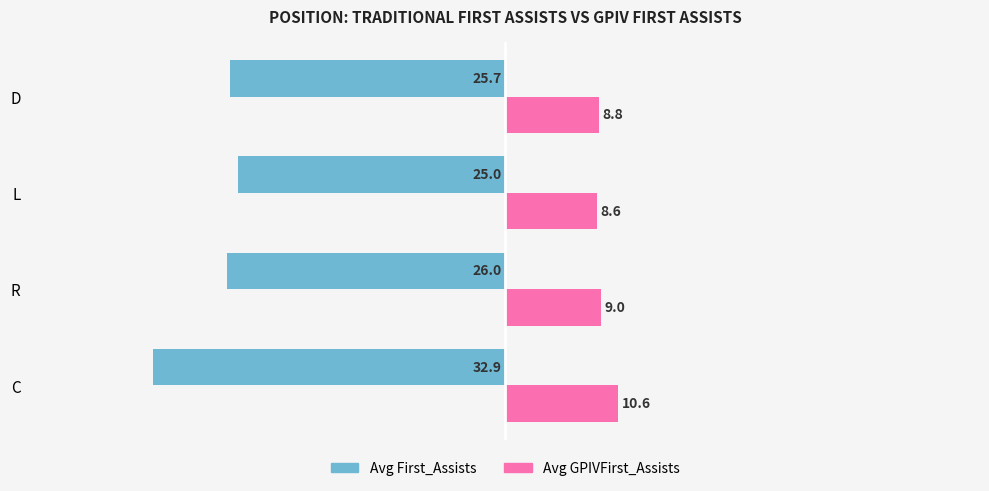

Which series changed the most between C and D?

Avg First_Assists